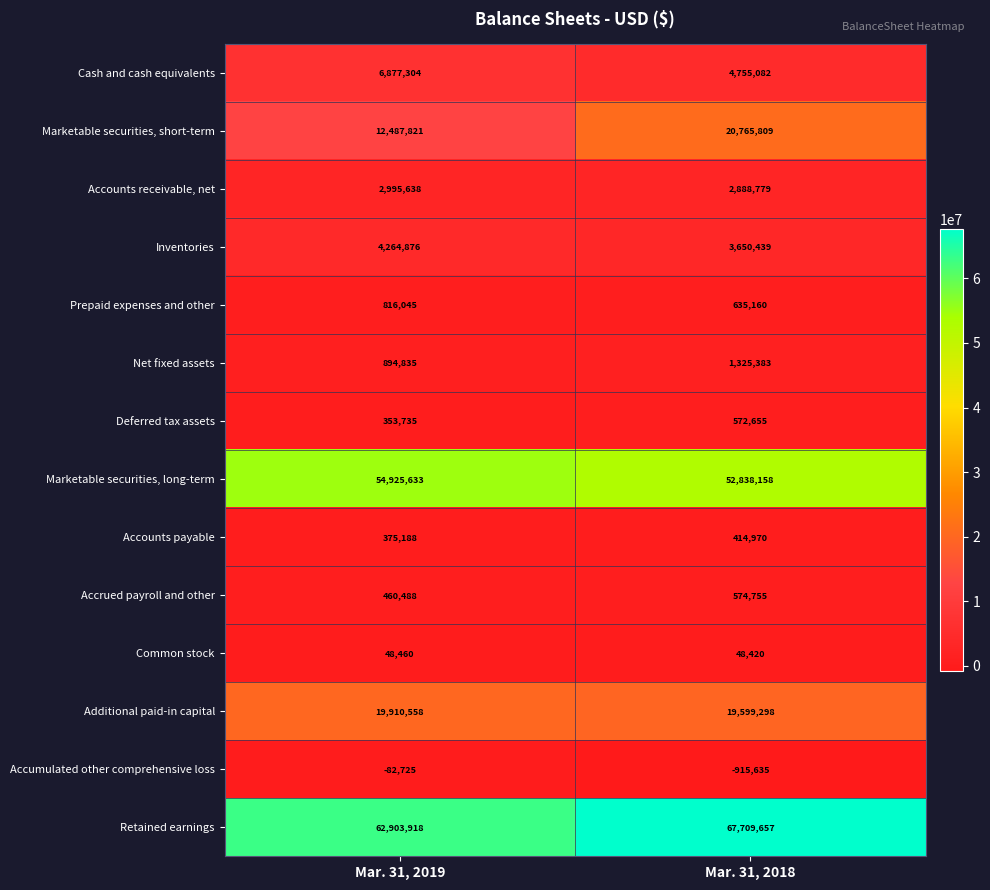

True or false: Common stock has a value of 22651 at Mar. 31, 2019.

False